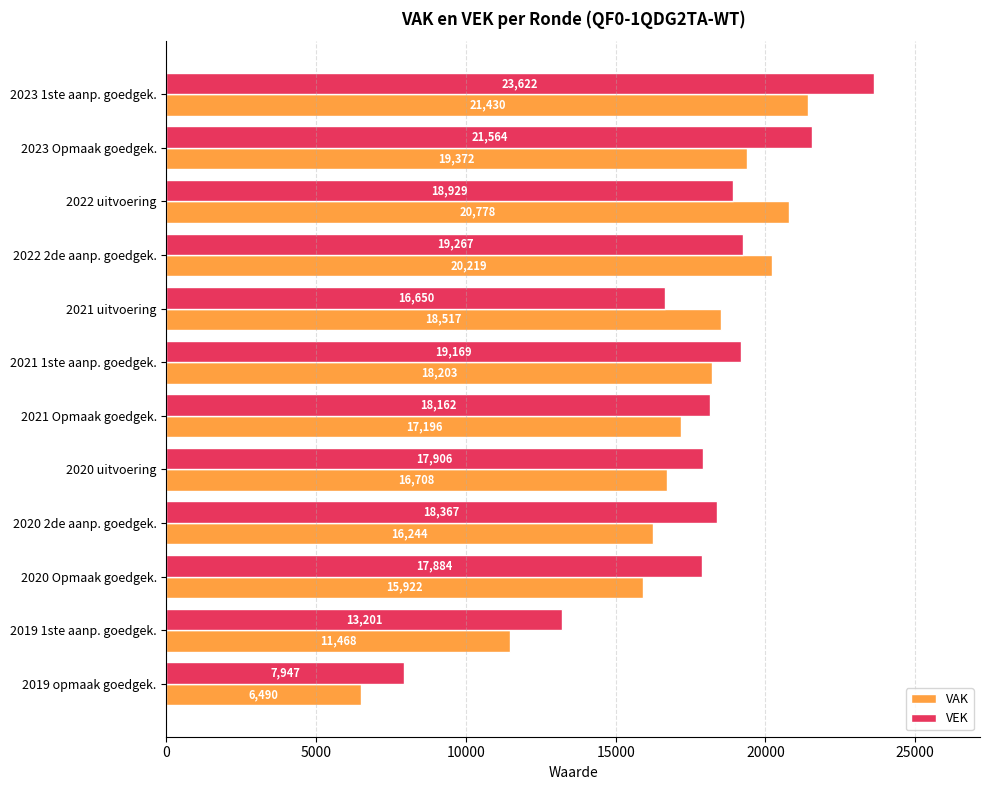

At which label is VAK closest to 13960?

2020 Opmaak goedgek.